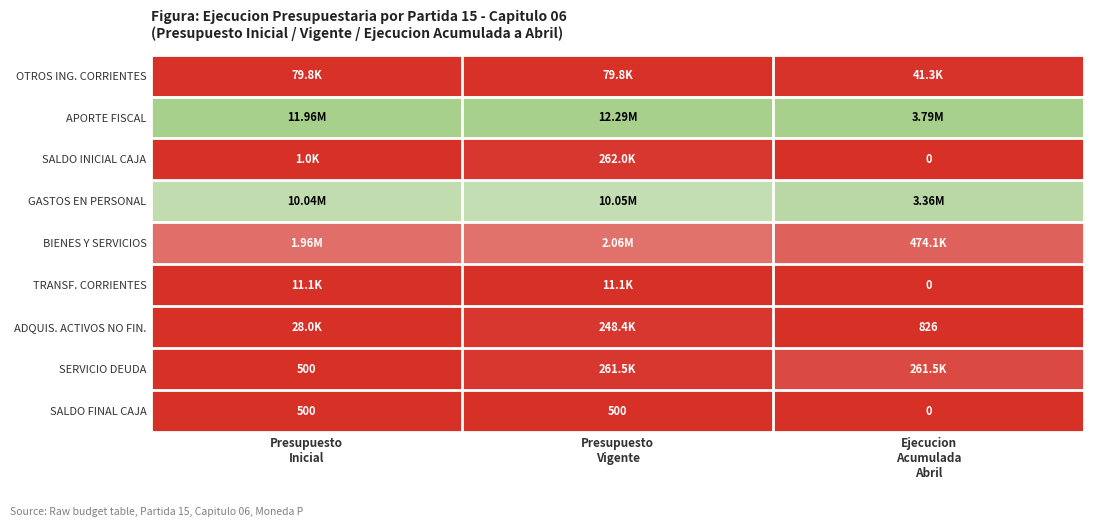

List the labels in order of BIENES Y SERVICIOS value, smallest first.

Ejecucion Acumulada Abril, Presupuesto Inicial, Presupuesto Vigente